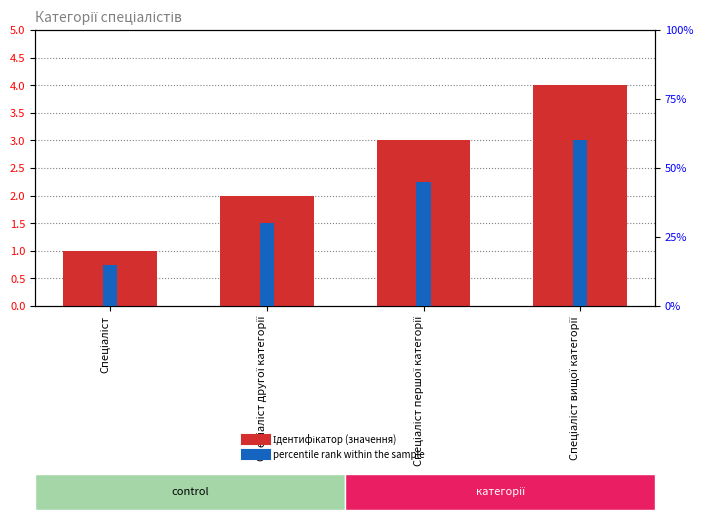

What is the label of the 4th bar from the right?

Спеціаліст